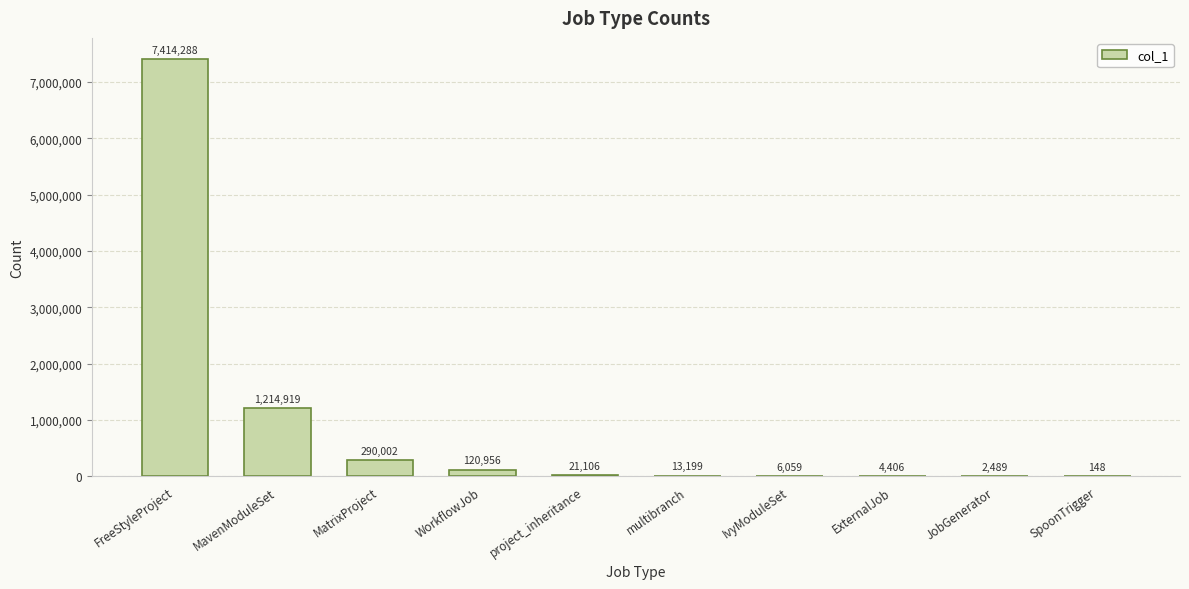

Reading left to right, extract all data points from this chart.

FreeStyleProject=7414288	MavenModuleSet=1214919	MatrixProject=290002	WorkflowJob=120956	project_inheritance=21106	multibranch=13199	IvyModuleSet=6059	ExternalJob=4406	JobGenerator=2489	SpoonTrigger=148